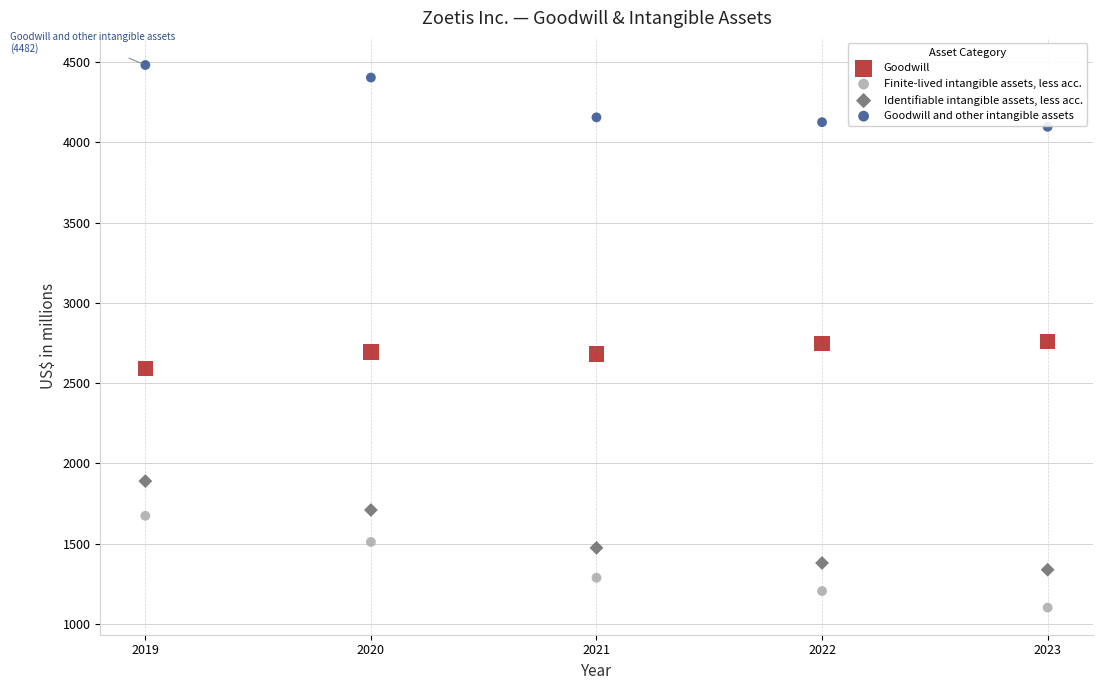

Which series contains the lowest Y value?

Finite-lived intangible assets, less acc.